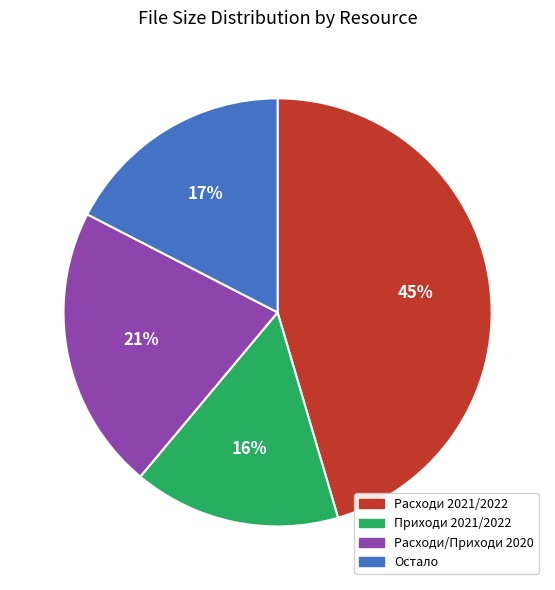

The Расходи/Приходи 2020 slice represents 36% of the pie. True or false?

False